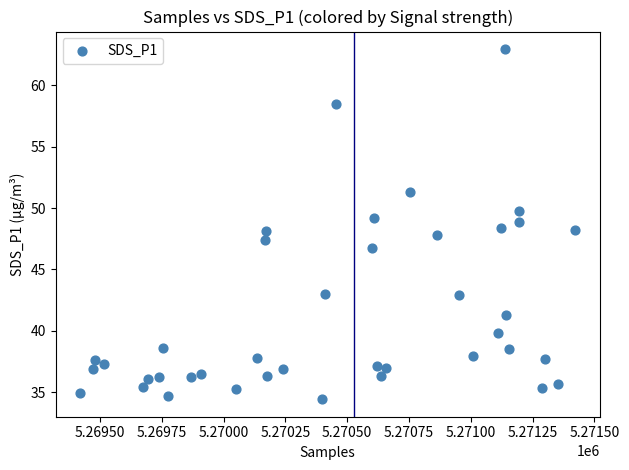

How many points are shown in the scatter plot?

40